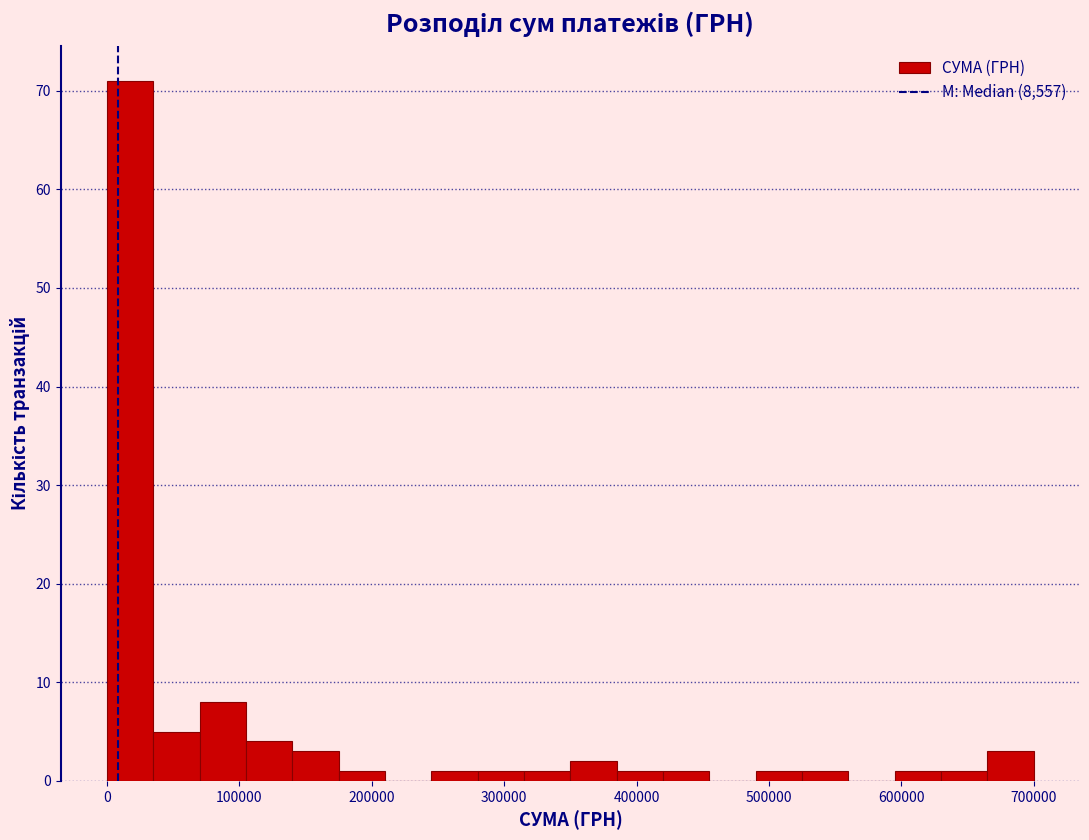

Around what value on the x-axis is the tallest bar? Give the approximate position of its centre, as read against the axis.

20000